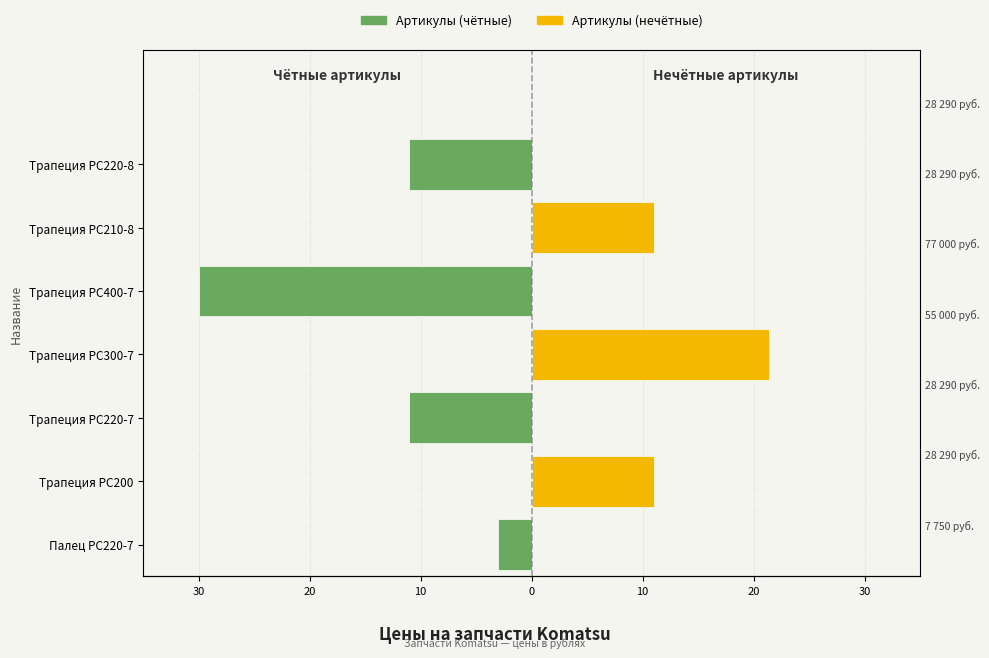

What are all the series names shown in the legend?

Артикулы (чётные), Артикулы (нечётные)